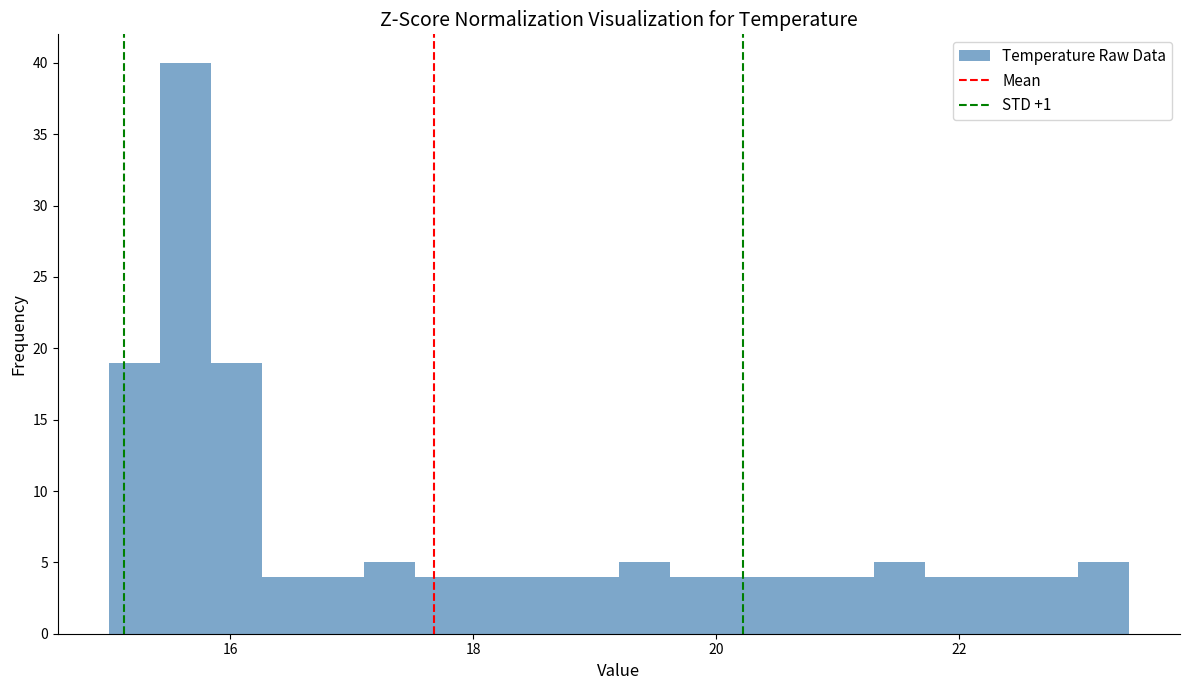

Read against the x-axis, roughly where is the centre of the tallest bar?

15.6